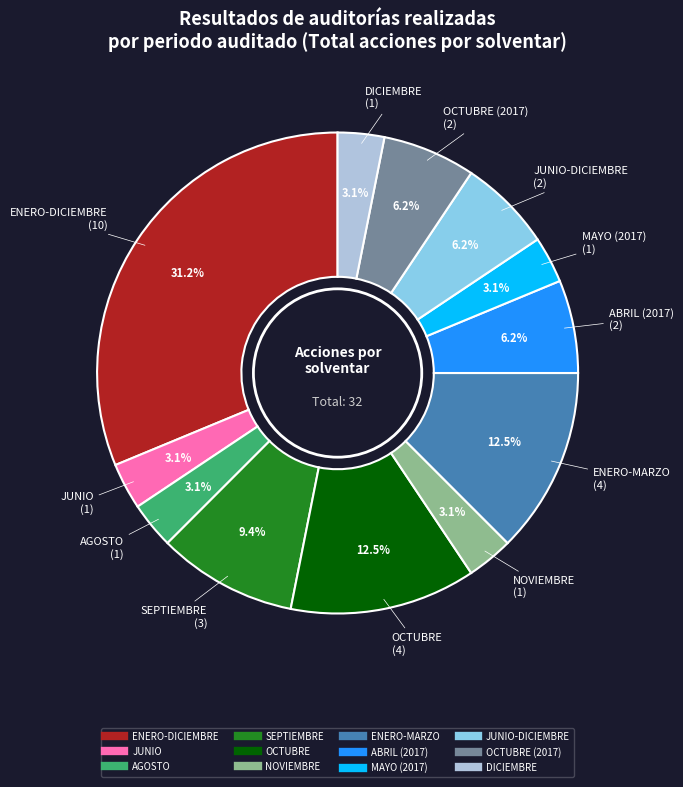

Is there a majority slice in this chart?

No